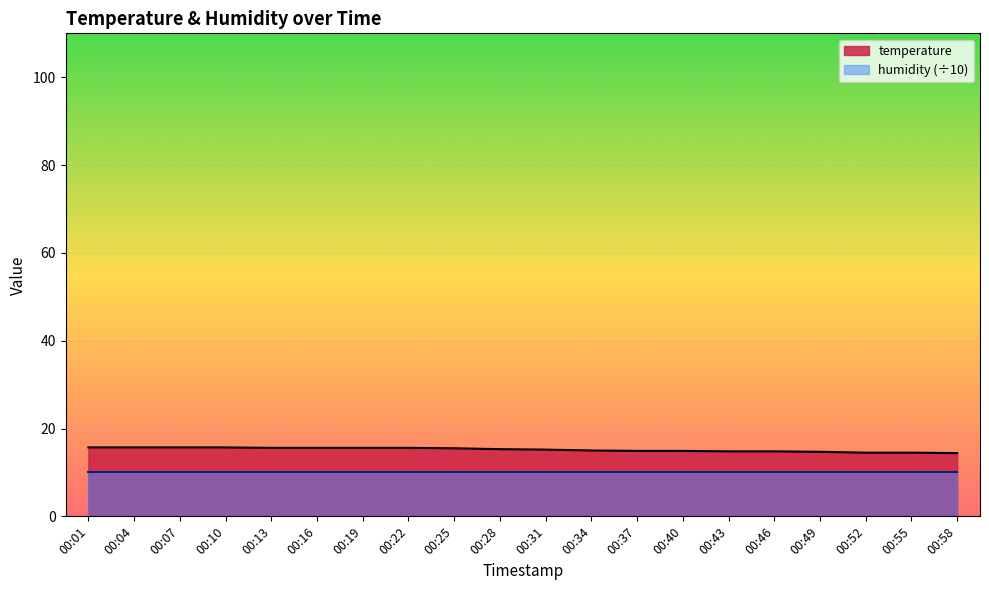

Reading right to left, transcribe all the data shown in this chart.

00:58=14.4	00:55=14.5	00:52=14.5	00:49=14.7	00:46=14.8	00:43=14.8	00:40=14.9	00:37=14.9	00:34=15.0	00:31=15.2	00:28=15.3	00:25=15.5	00:22=15.6	00:19=15.6	00:16=15.6	00:13=15.6	00:10=15.7	00:07=15.7	00:04=15.7	00:01=15.7